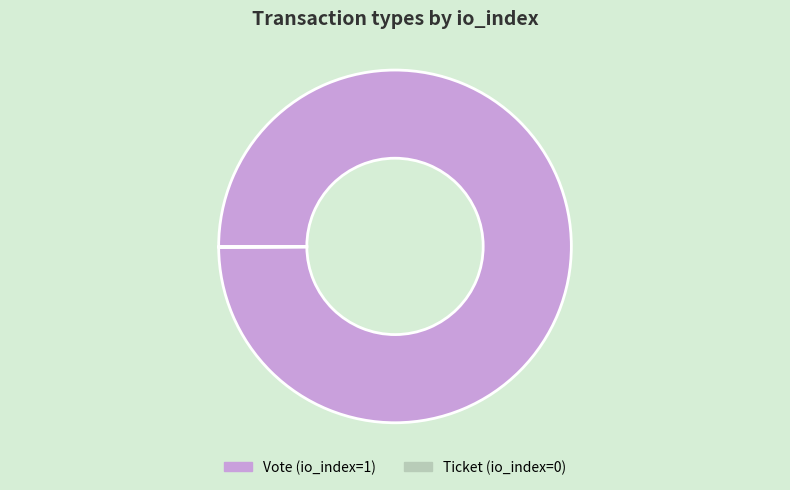

Is there a majority slice in this chart?

Yes